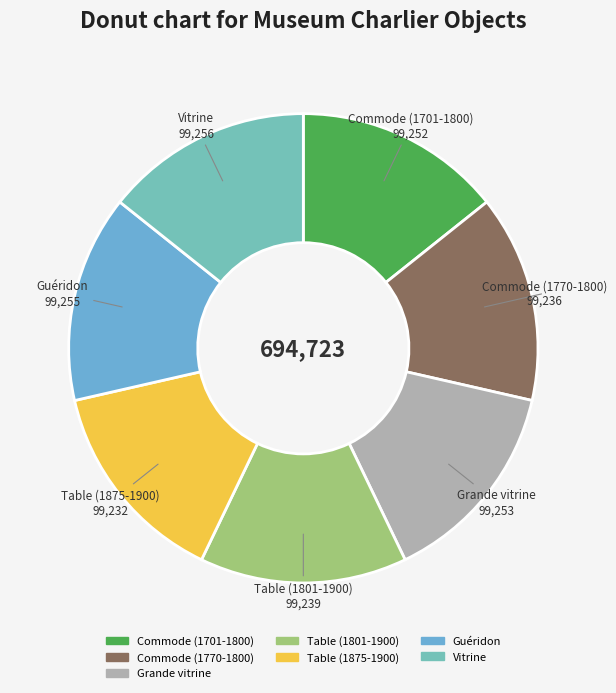

Does any single category account for the majority?

No